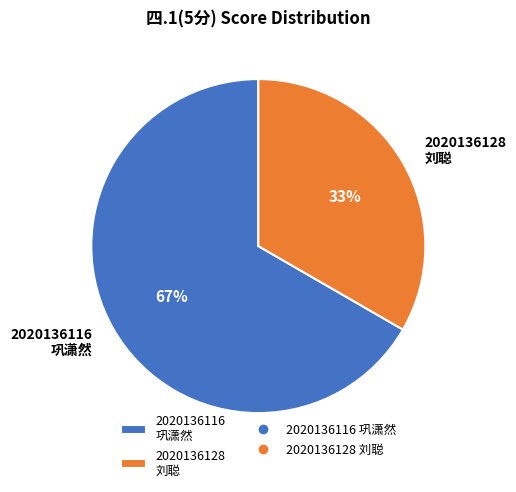

Count the number of slices in the pie.

2